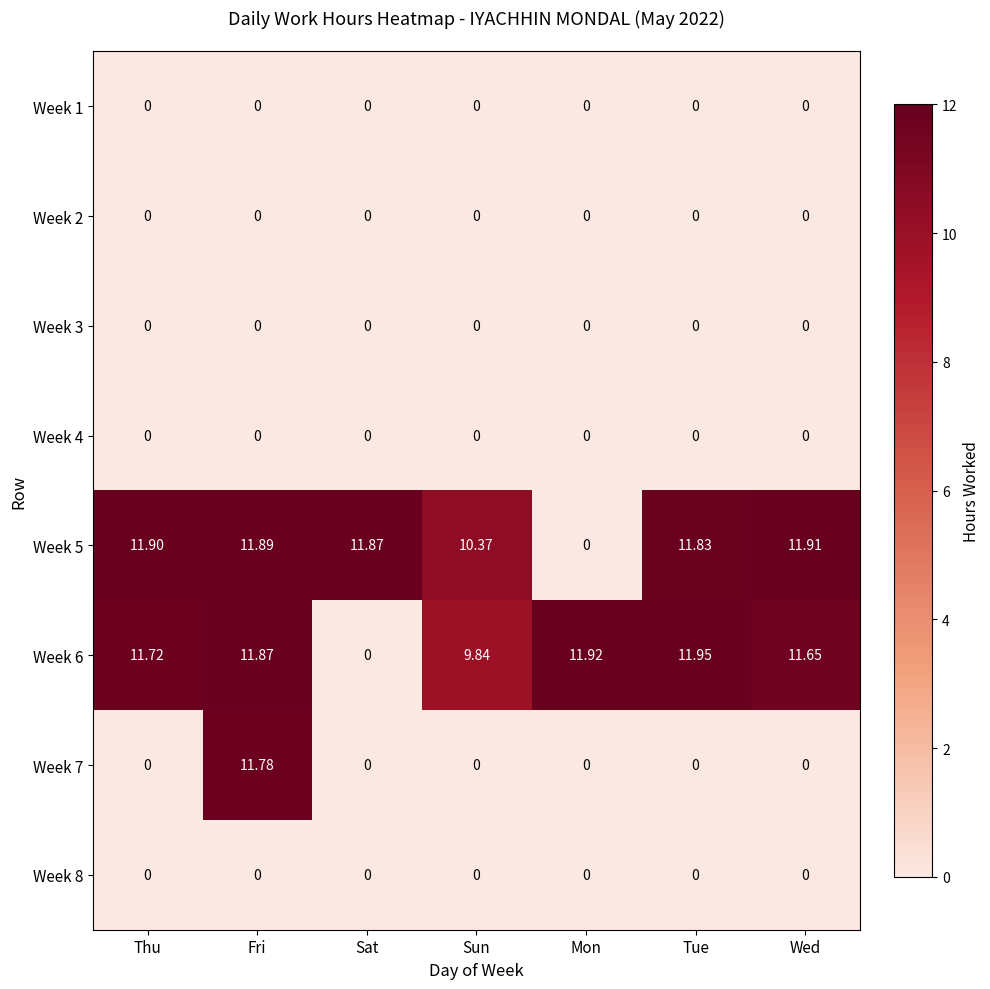

At which category is the sum across all series the highest?

Fri